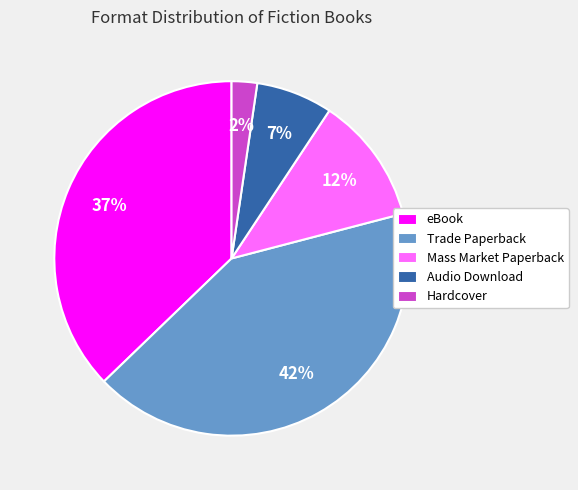

To the nearest percent, what portion does Hardcover represent?

2%